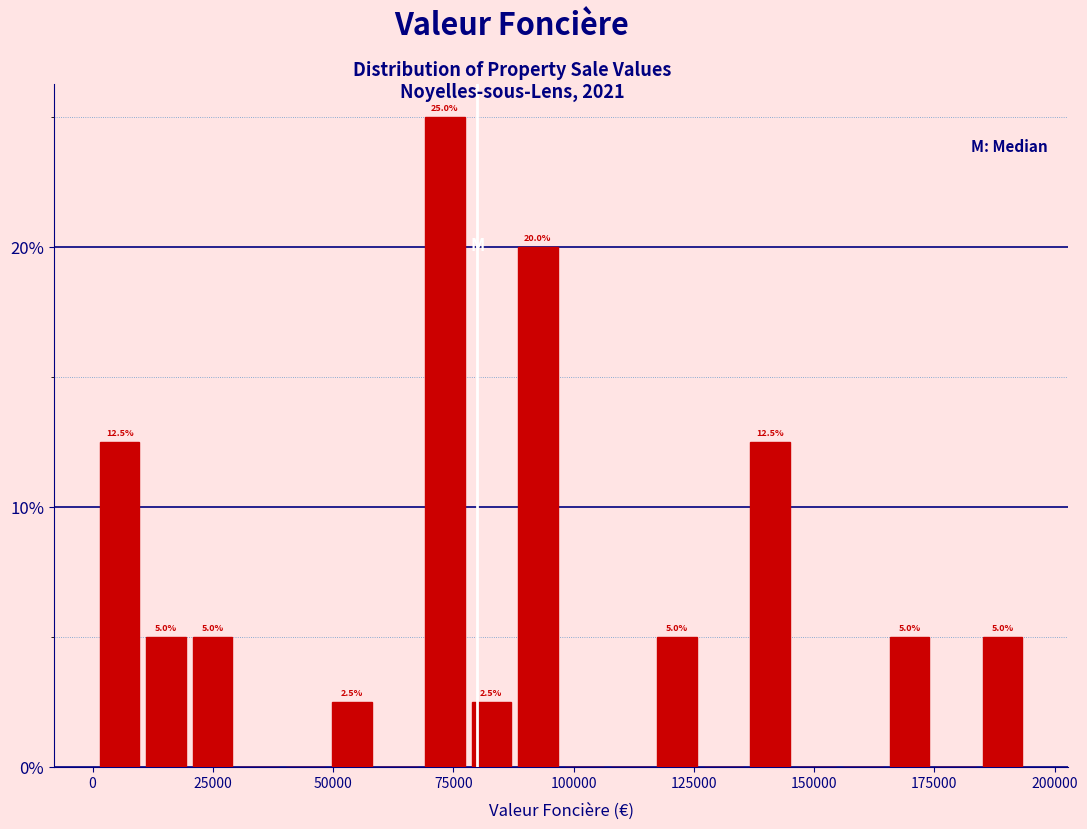

Read against the x-axis, roughly where is the centre of the tallest bar?

75000